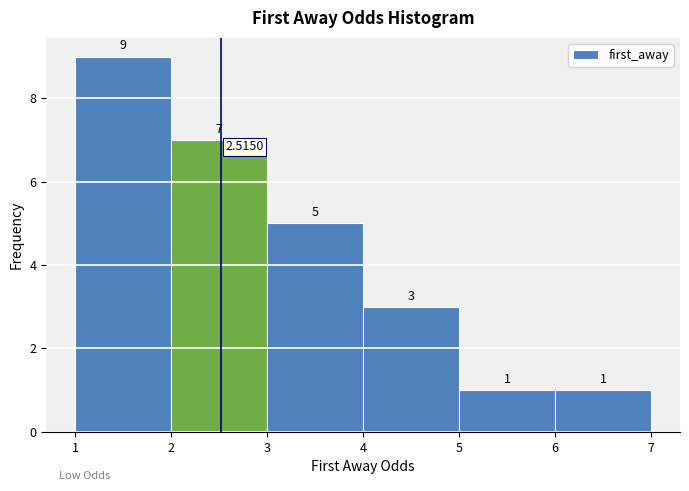

How tall is the bar that spans 3 to 4 on the x-axis?

5.0000